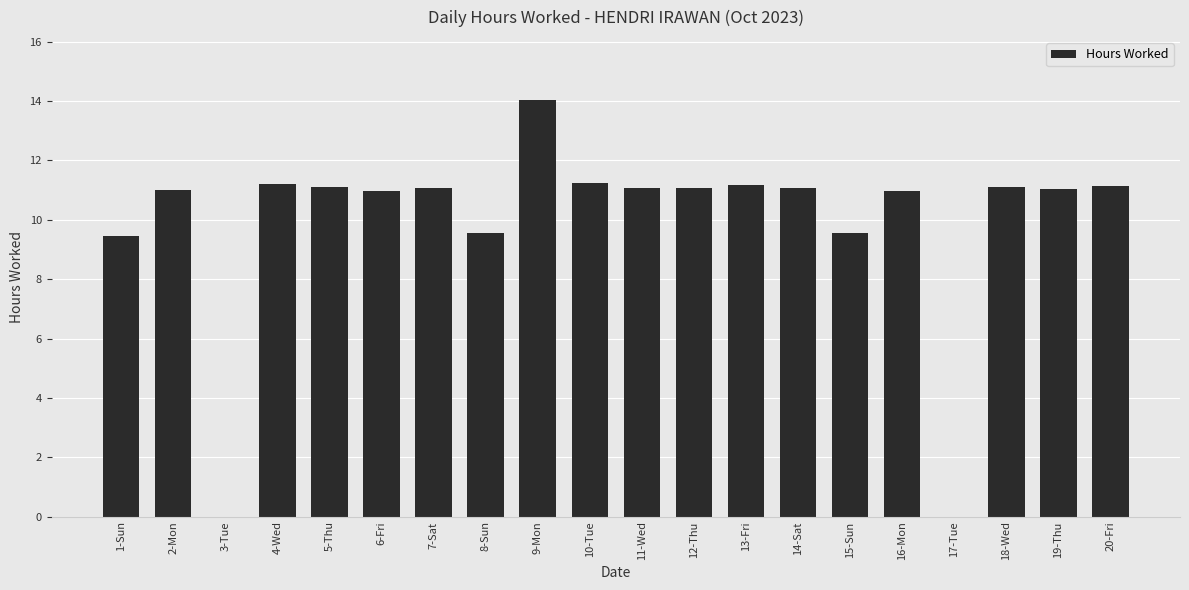

Approximately how many times larger is the value at 16-Mon compared to 19-Thu?

1.0